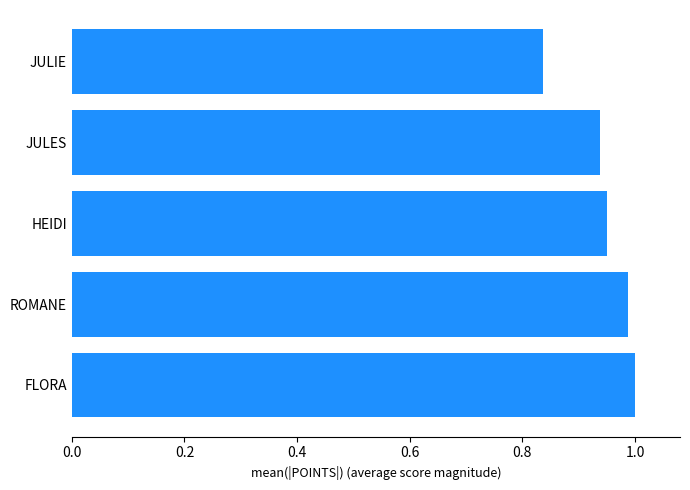

What is the sum of all values?

4.7